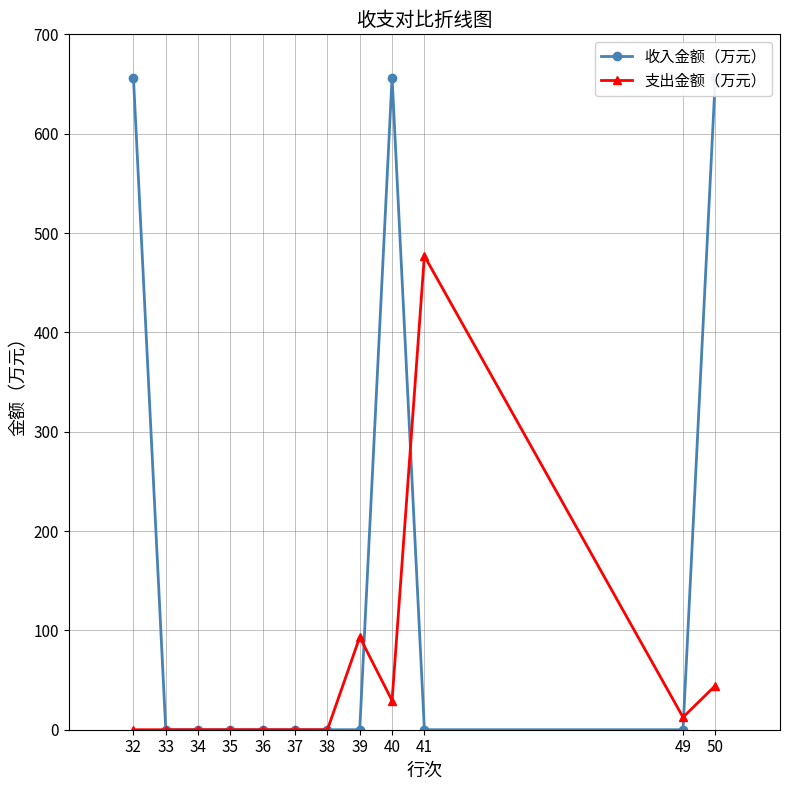

Between 34 and 35, which series saw the biggest shift?

收入金额（万元）